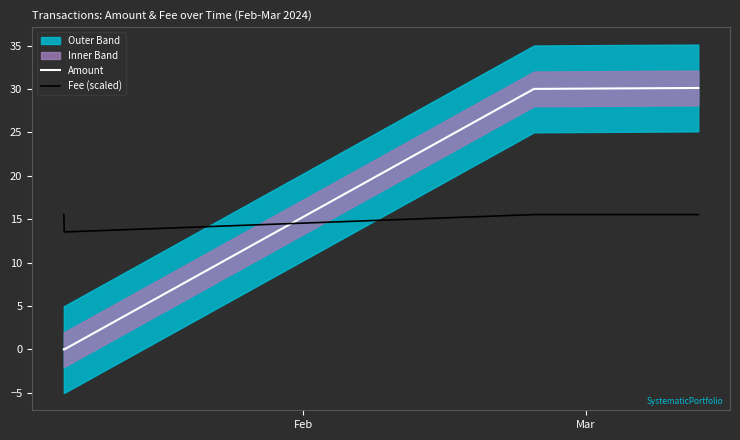

How many intersections are there between Fee (scaled) and Amount?

1